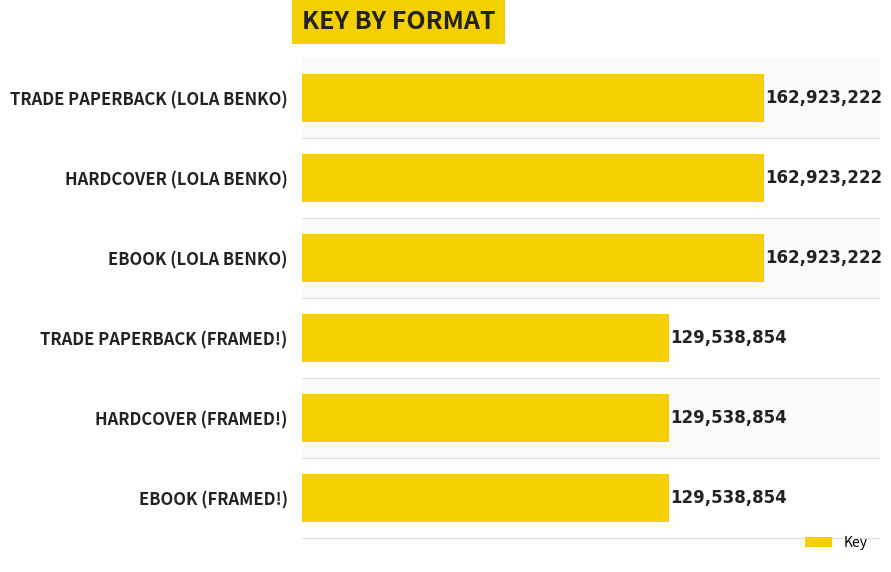

What is the average value?

146231038